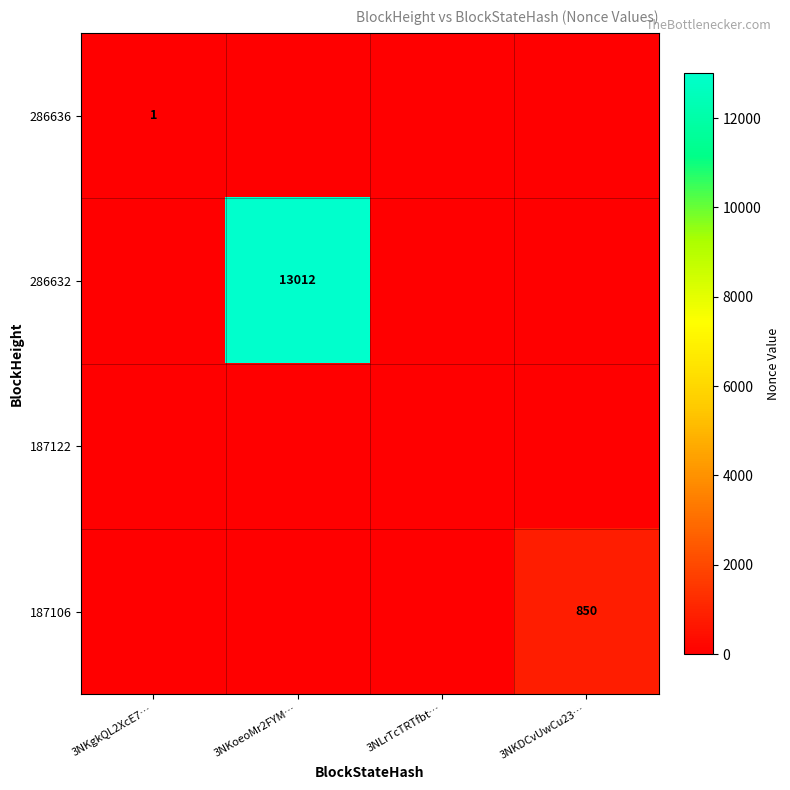

List the labels in order of 187106 value, smallest first.

3NKgkQL2XcE7…, 3NKoeoMr2FYM…, 3NLrTcTRTfbt…, 3NKDCvUwCu23…